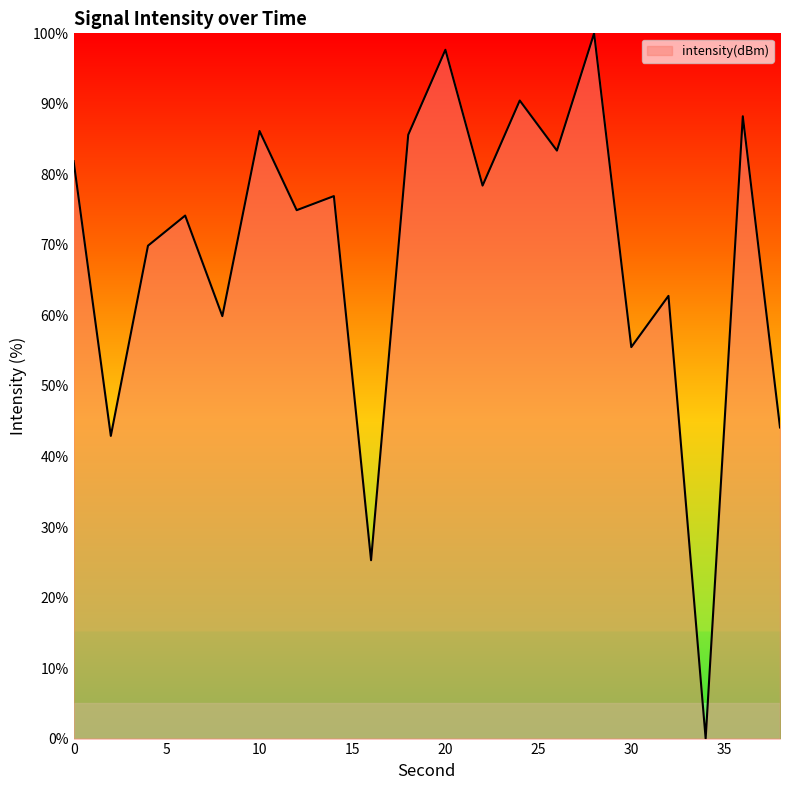

What is the greatest value displayed?

100.0